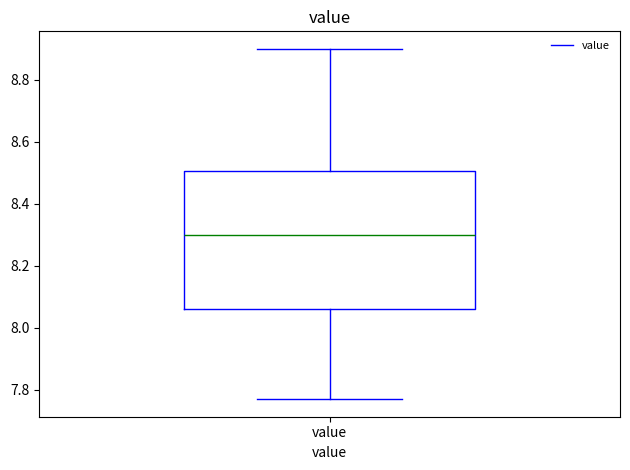

Read this box plot against the y-axis: the position of the median line, the range covered by the box, and the ends of both whiskers. The values are not printed on the chart, so give them approximately, as read against the axis.

median 8.30, box 8.06 to 8.50, whiskers 7.78 to 8.90